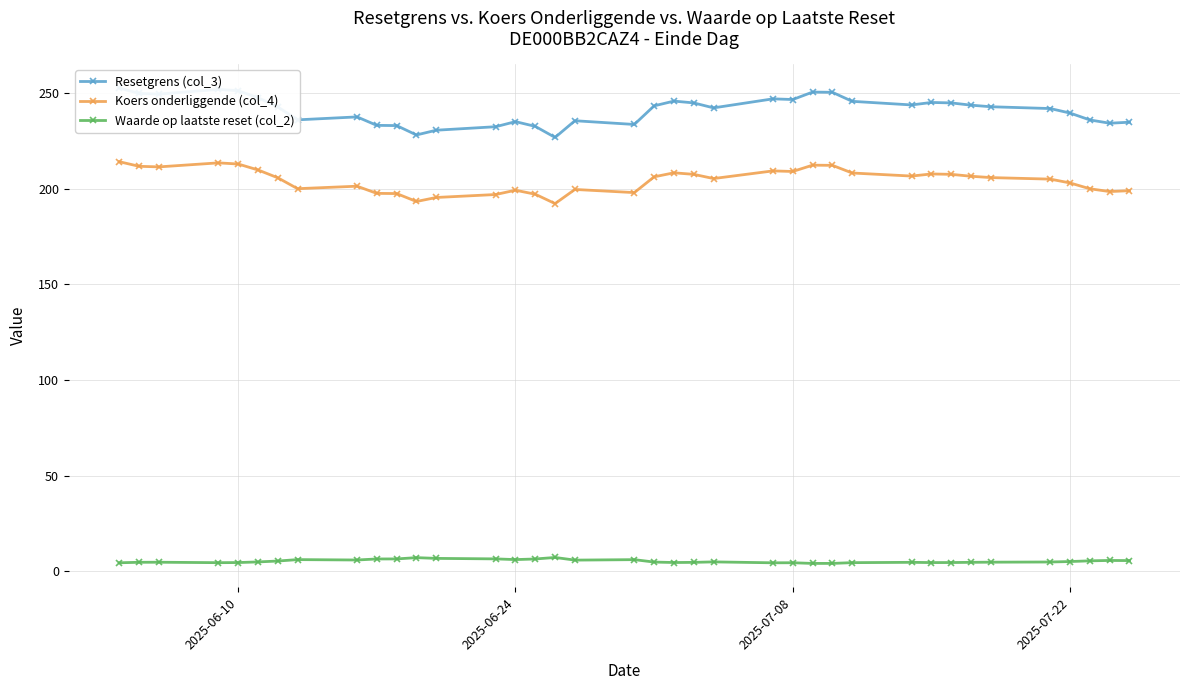

True or false: Koers onderliggende (col_4) has more than 0 points higher than both neighbors.

True